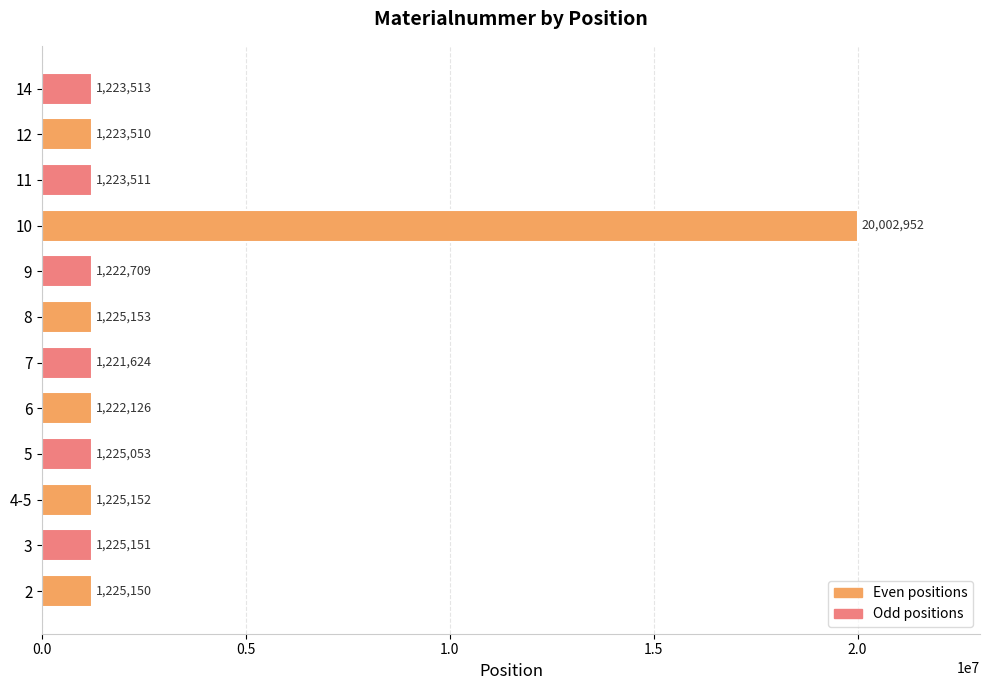

What is the sum of all values?

33465604